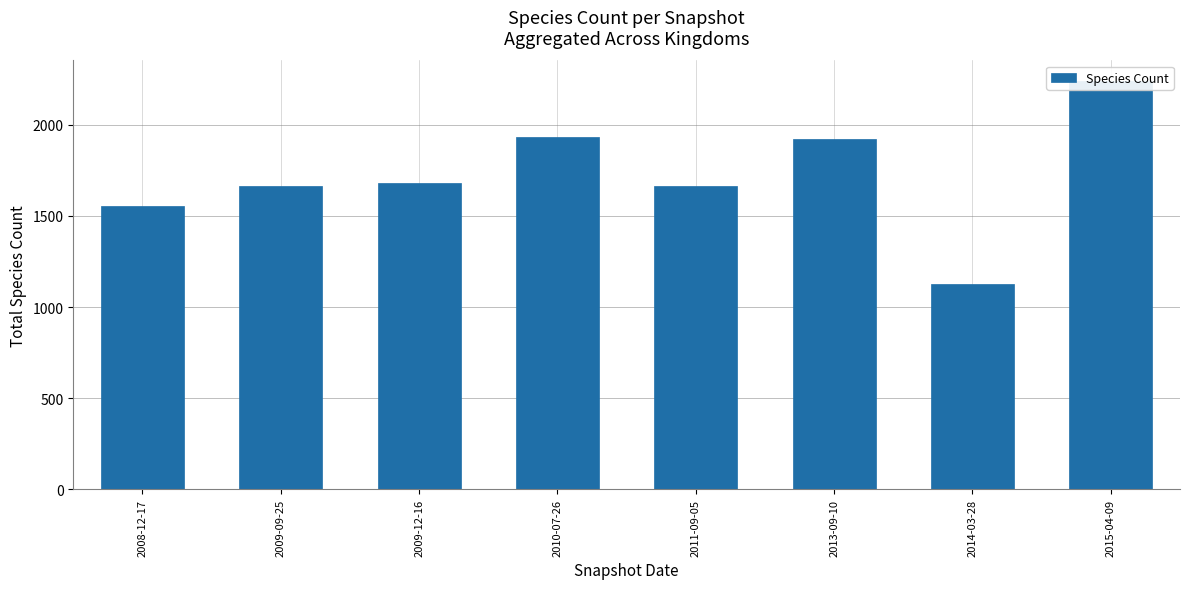

What is the average value?

1723